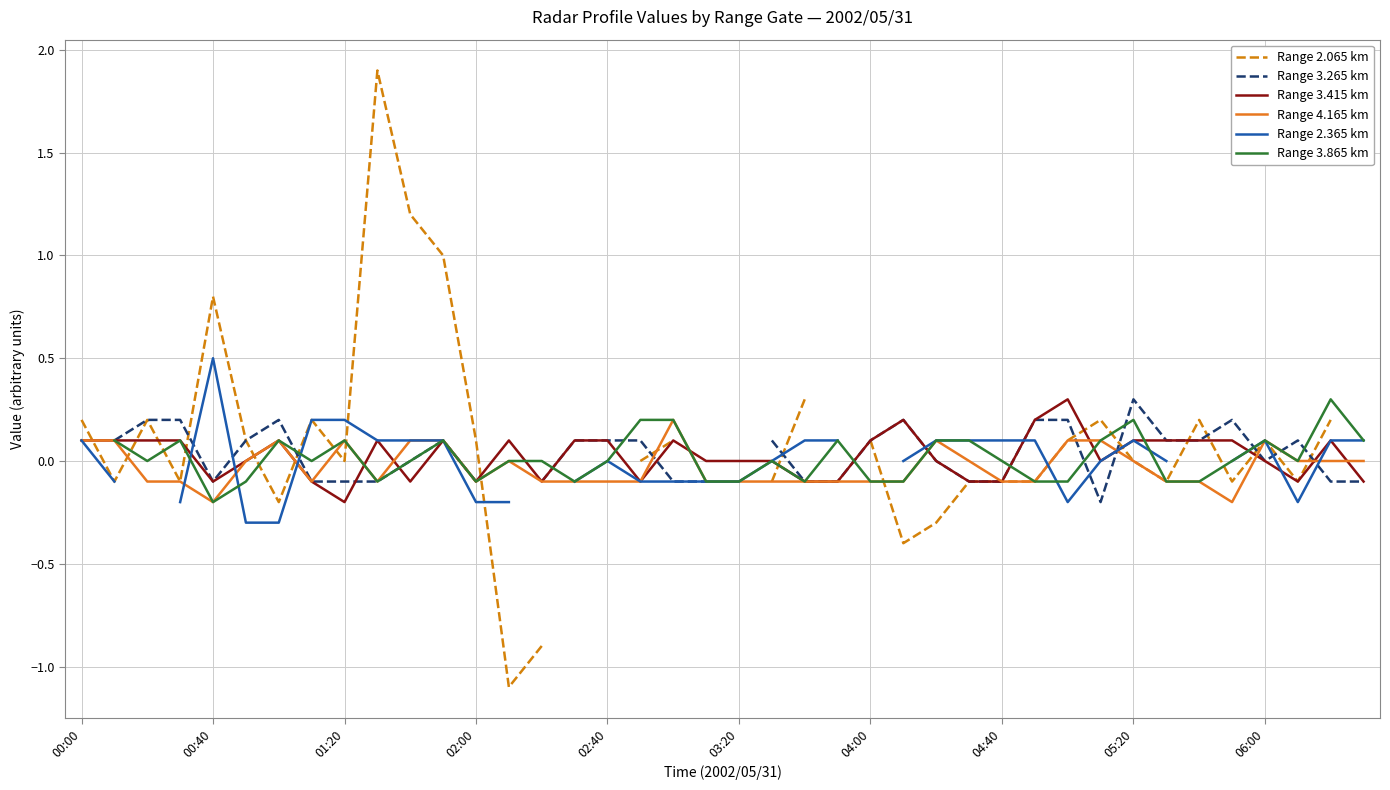

How many interior local peaks does the Range 3.265 km series have?

6